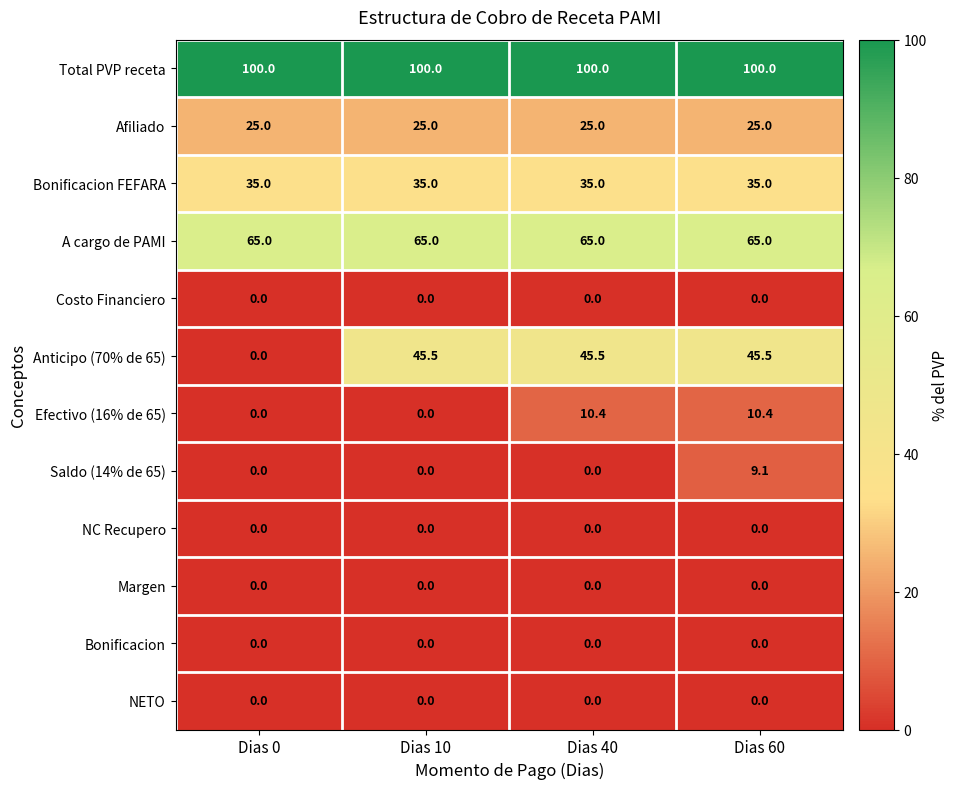

How many categories are shown in the chart?

4